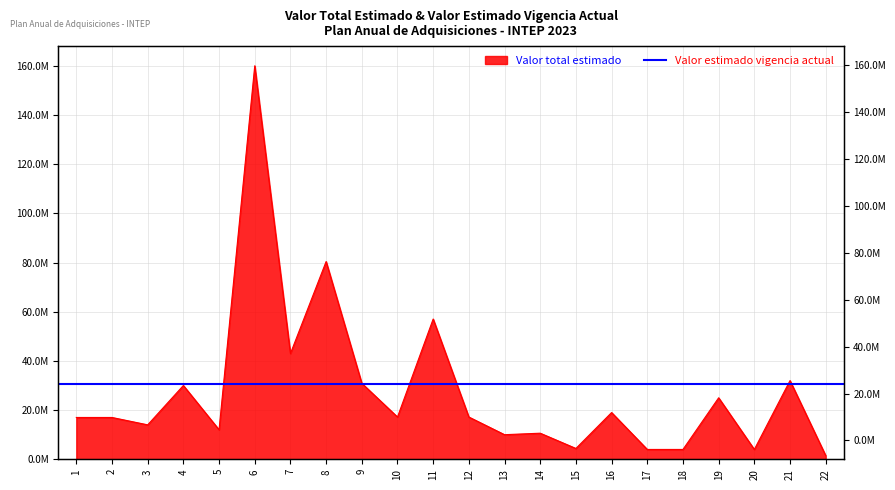

How many data points are less than 17184000?

11